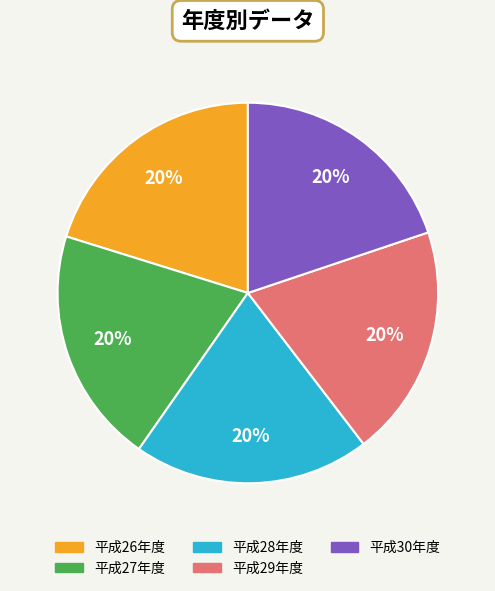

Approximately how many times larger is the value at 平成29年度 compared to 平成30年度?

1.0